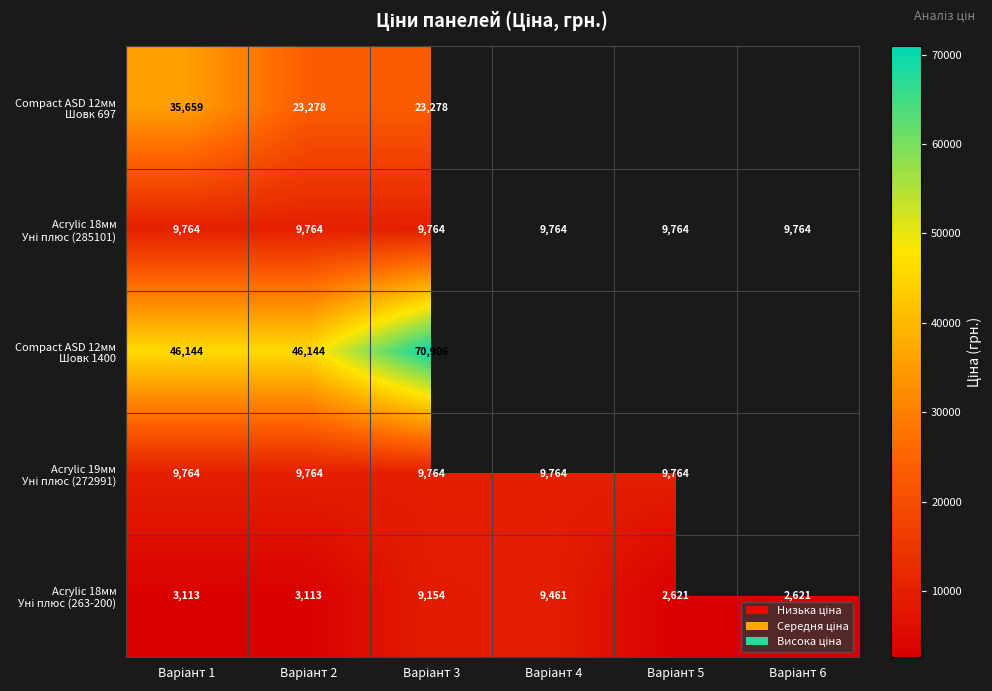

Which series has the widest spread of values?

Compact ASD 12мм Шовк 1400